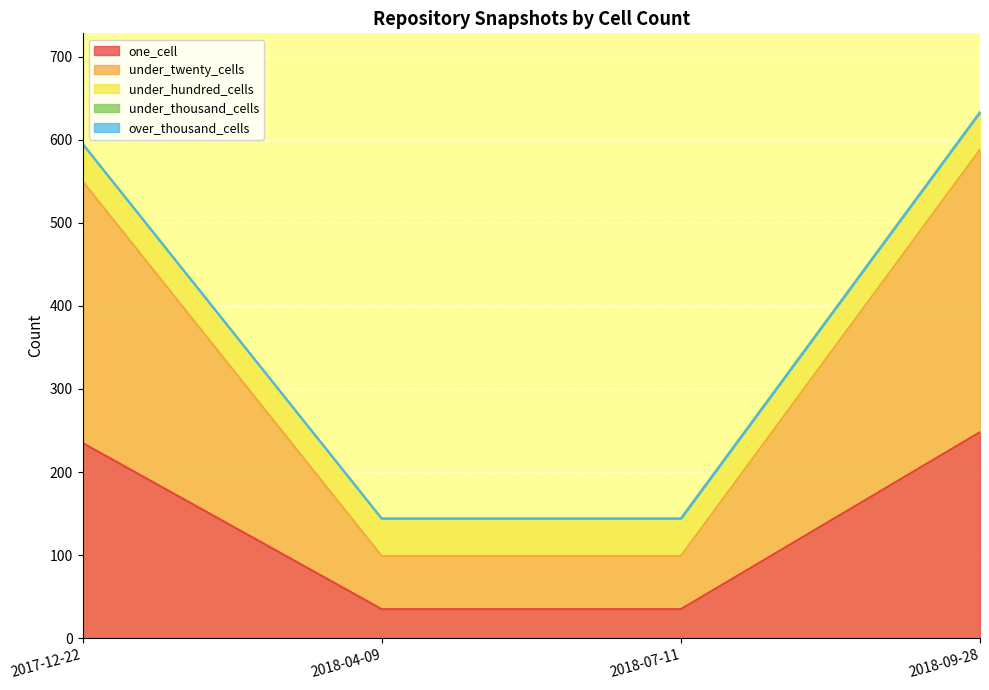

True or false: under_thousand_cells and one_cell cross at least once.

False